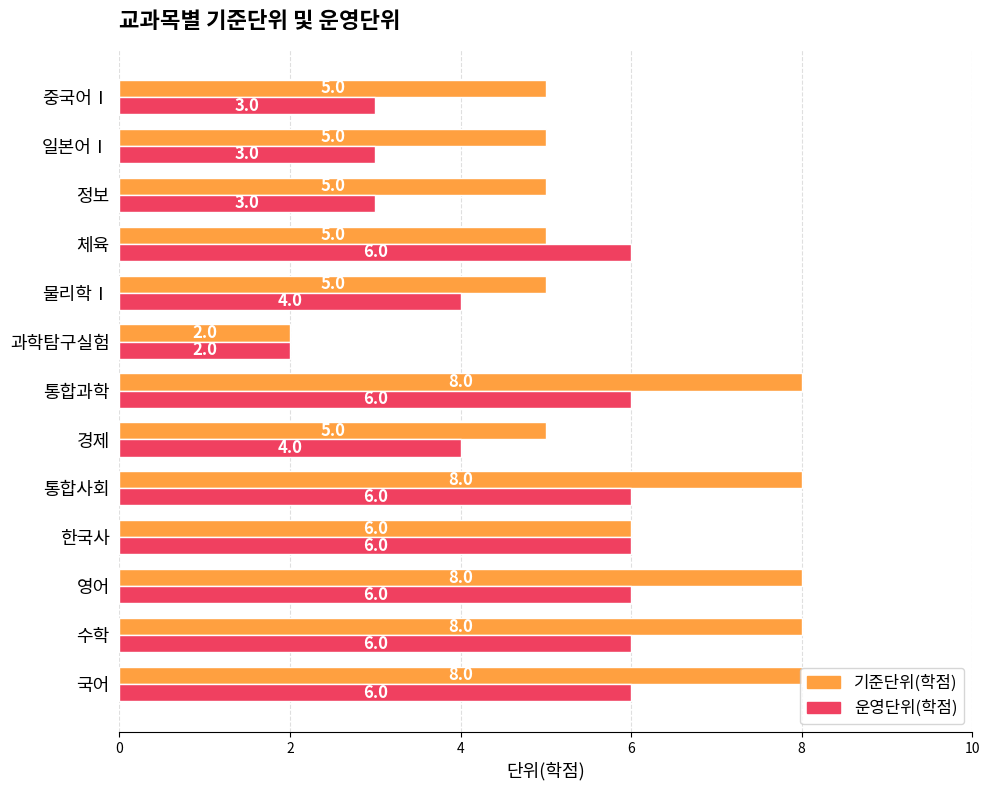

How many distinct data groups are displayed?

2